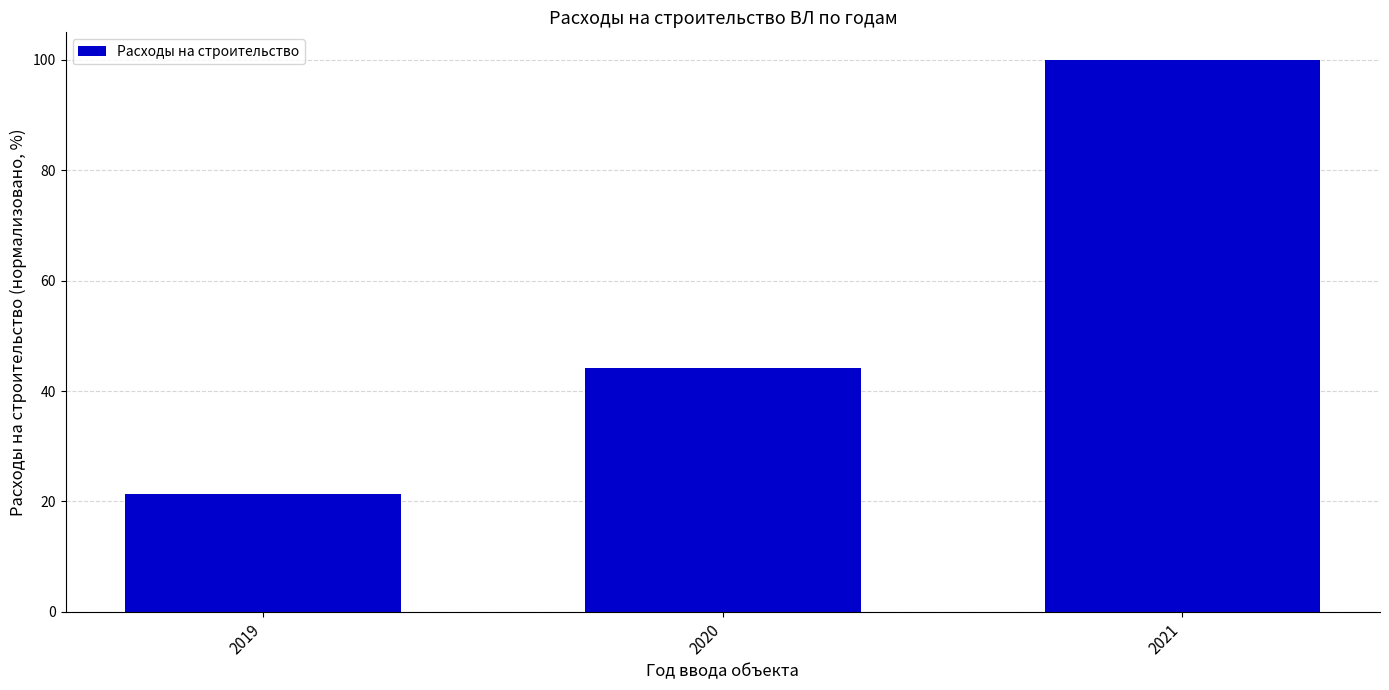

List the labels in order of value, smallest first.

2019, 2020, 2021